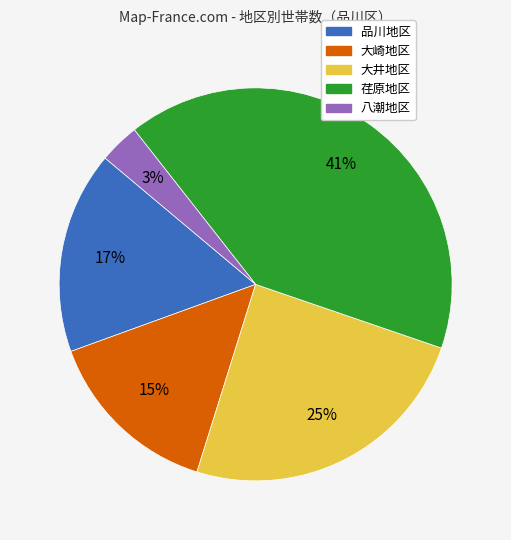

Combined, do 荏原地区 and 品川地区 account for over 50%?

Yes